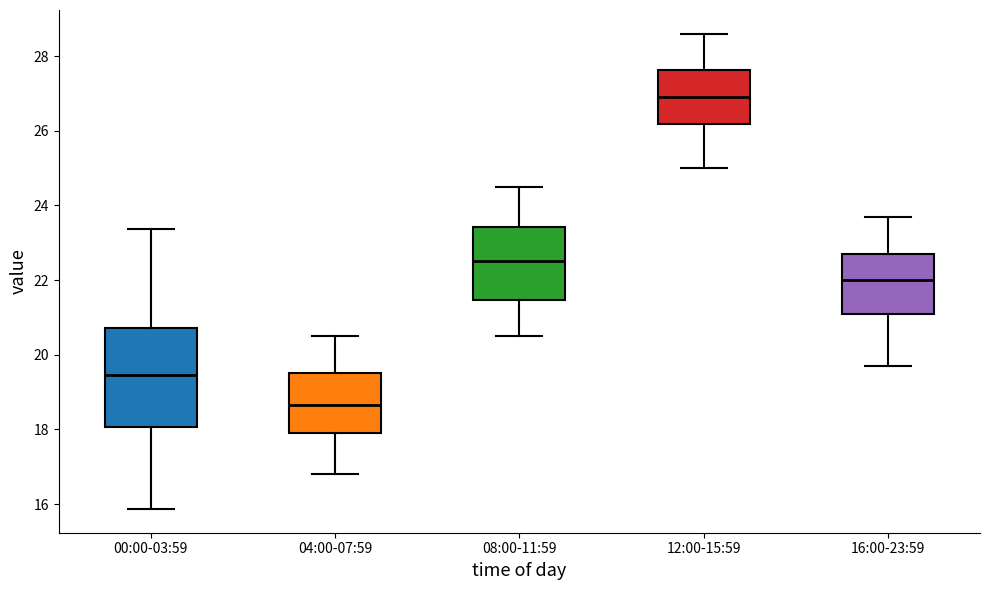

Which box has the highest median line?

12:00-15:59